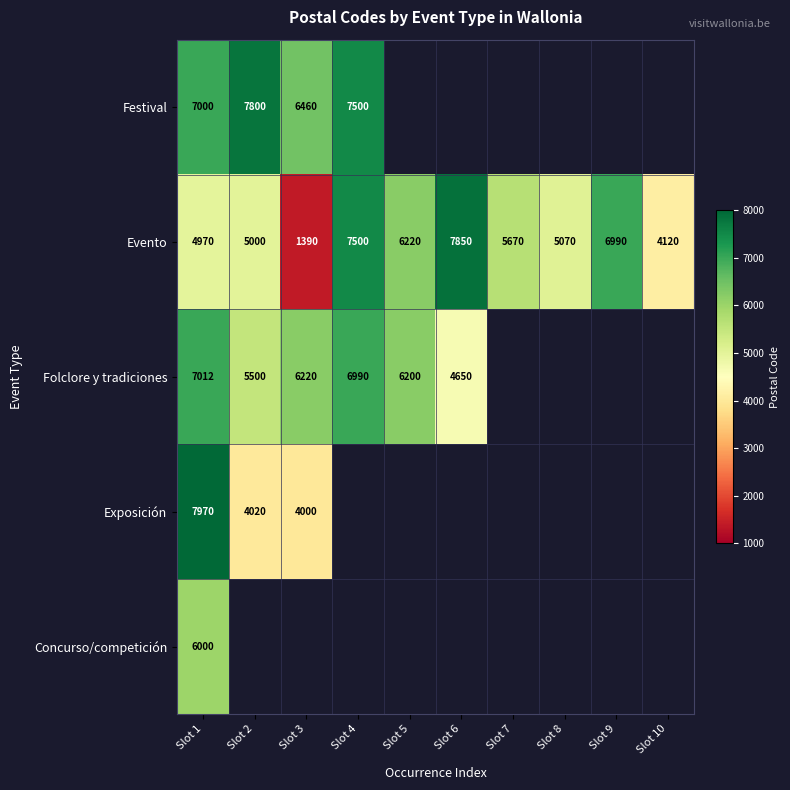

What is the greatest value displayed?

7970.0